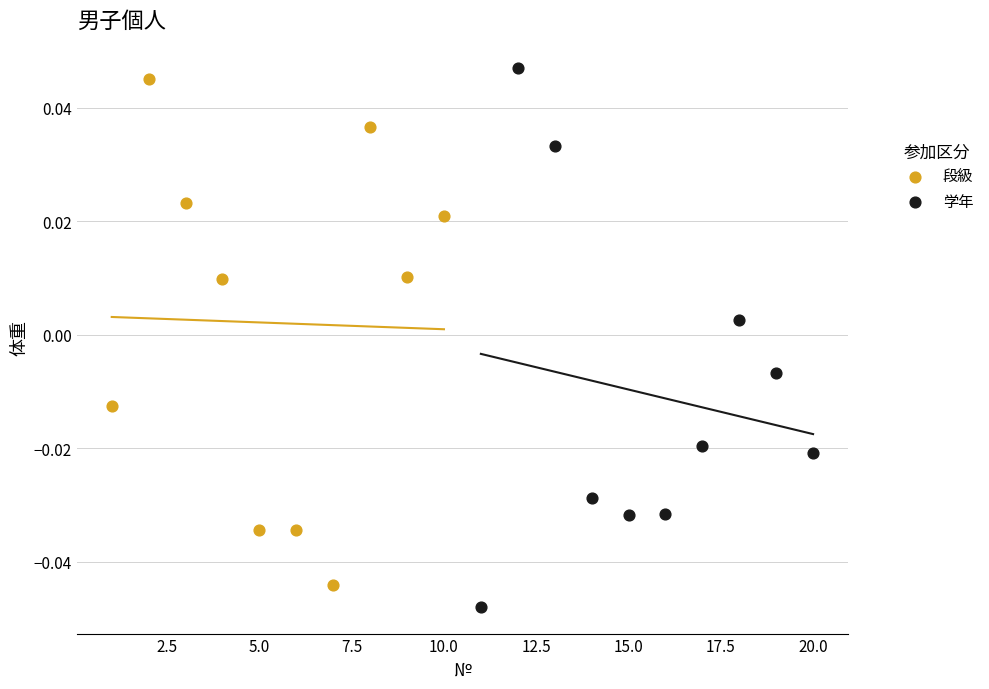

Which series has the widest spread of Y values?

学年